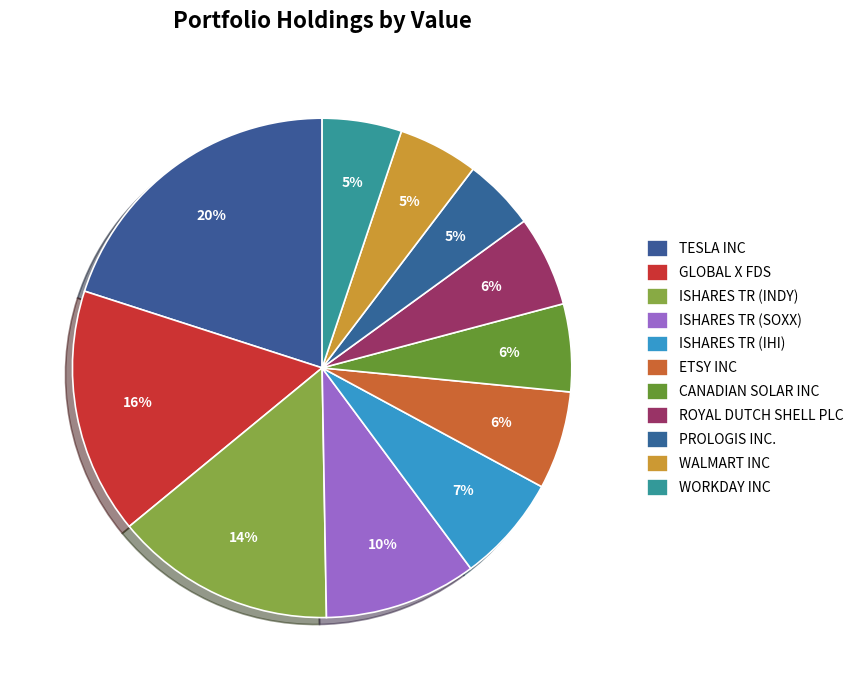

How many segments does this pie chart have?

11